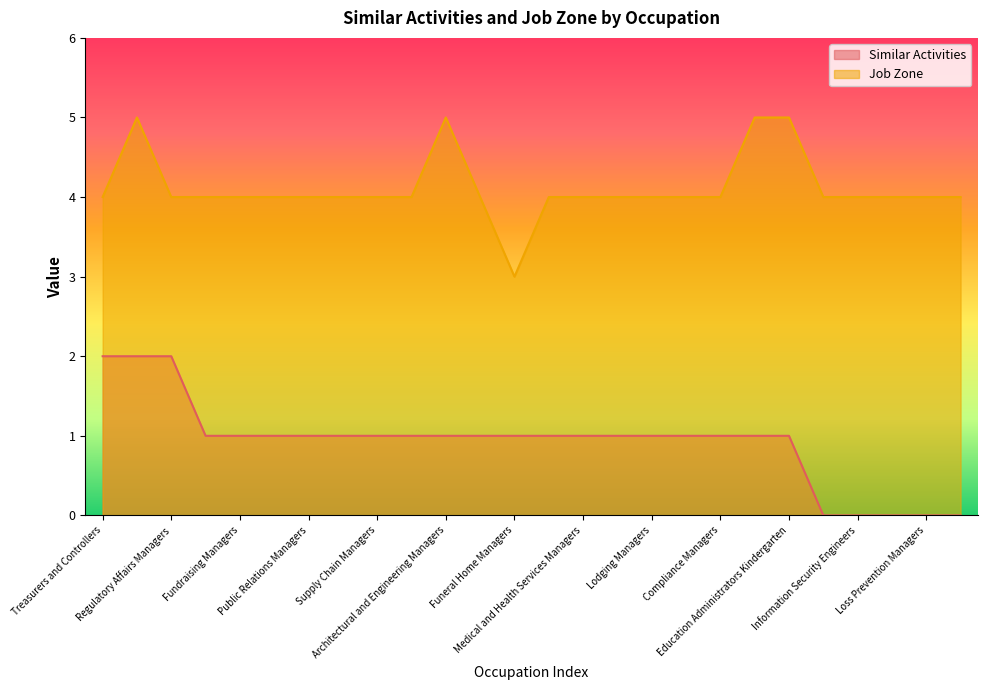

Does the chart display data point markers on the line(s)?

No